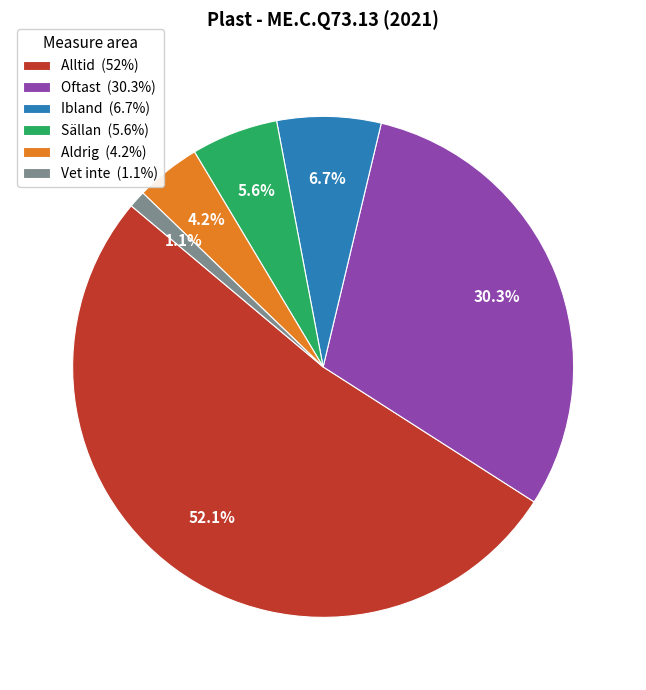

Rank the categories by value from lowest to highest.

Vet inte, Aldrig, Sällan, Ibland, Oftast, Alltid